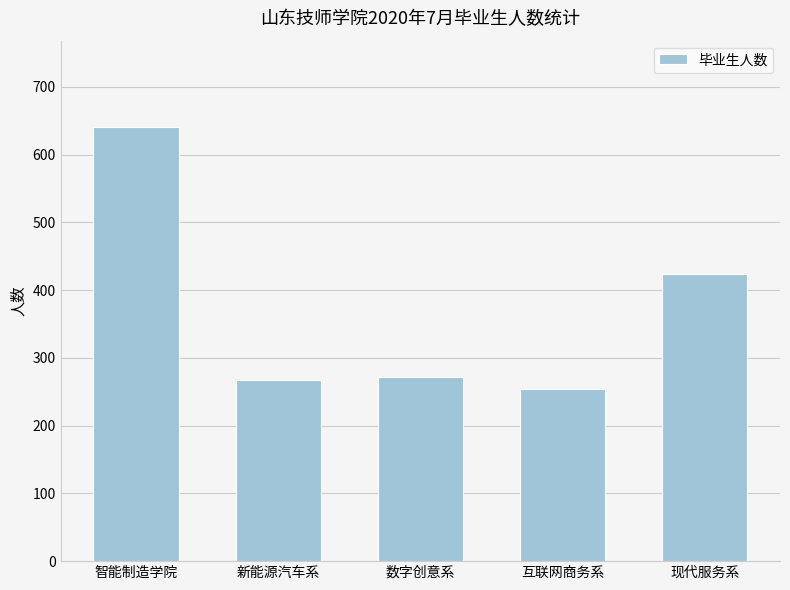

At which category does the chart reach its peak across all series?

智能制造学院